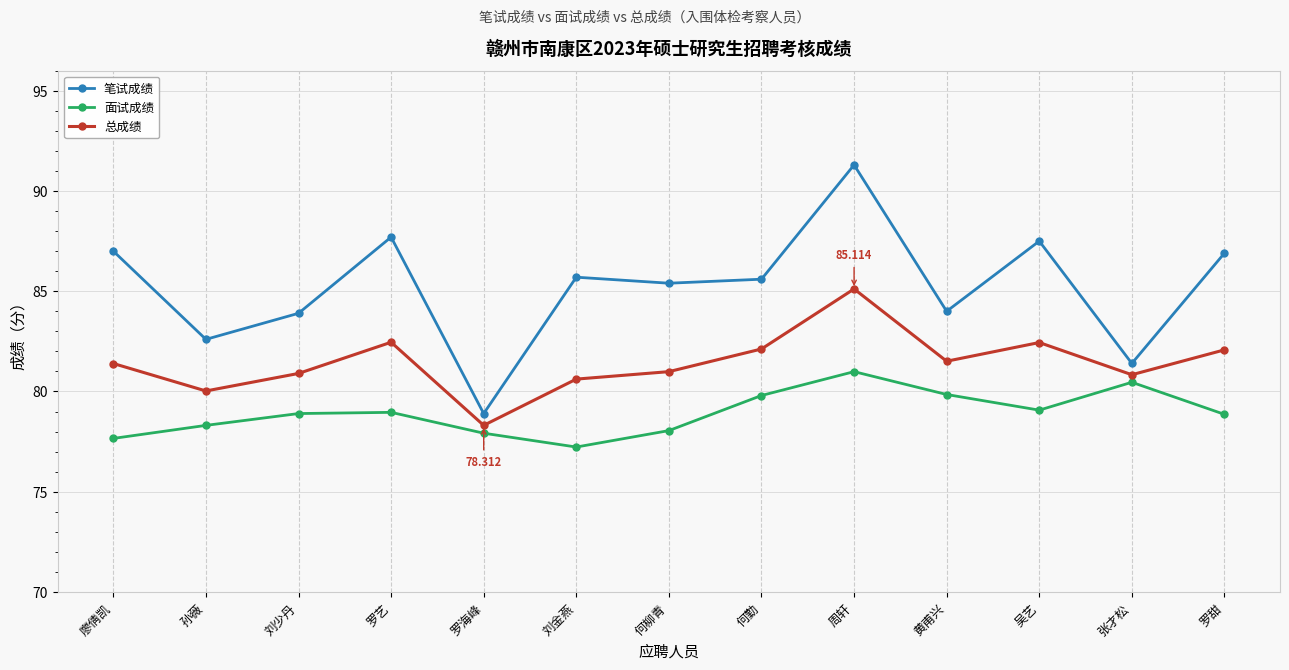

Is it true that 面试成绩 equals 115.9 at 何柳青?

False